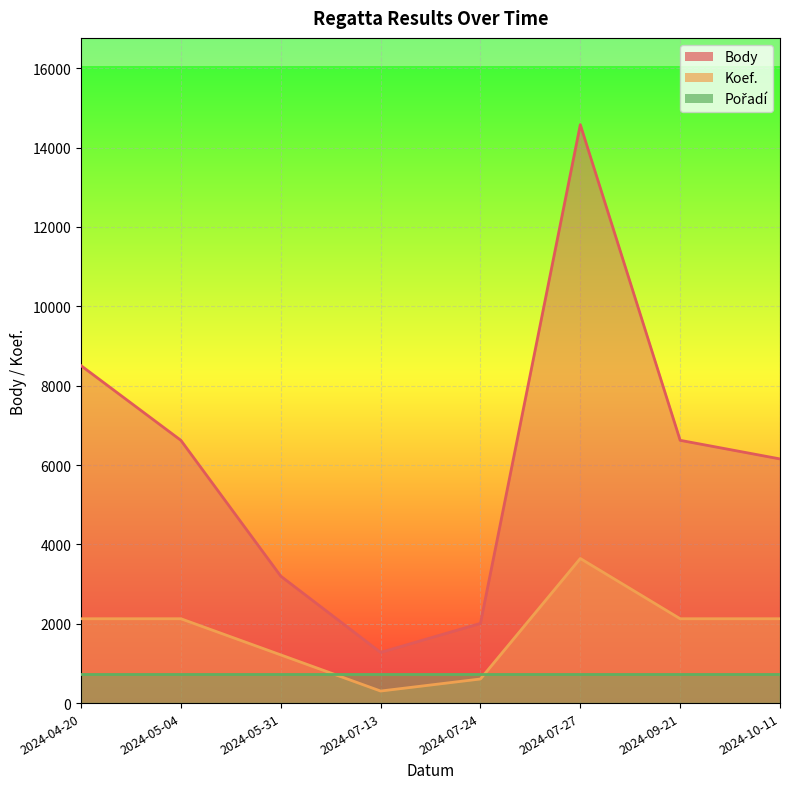

At which label does Koef. first exceed 2126?

2024-04-20